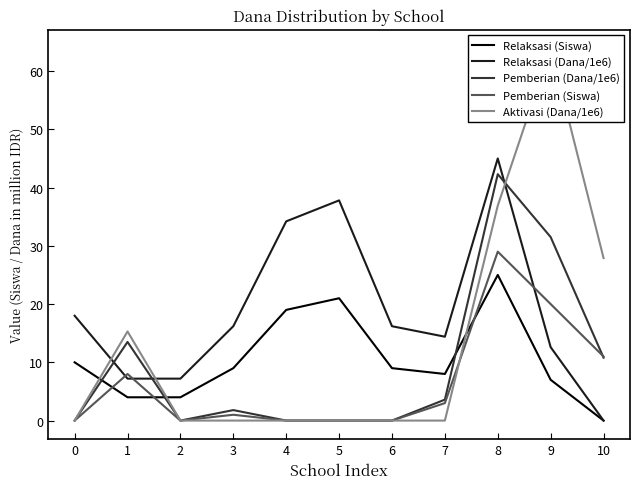

How many values in the Pemberian (Siswa) series are below 1?

5